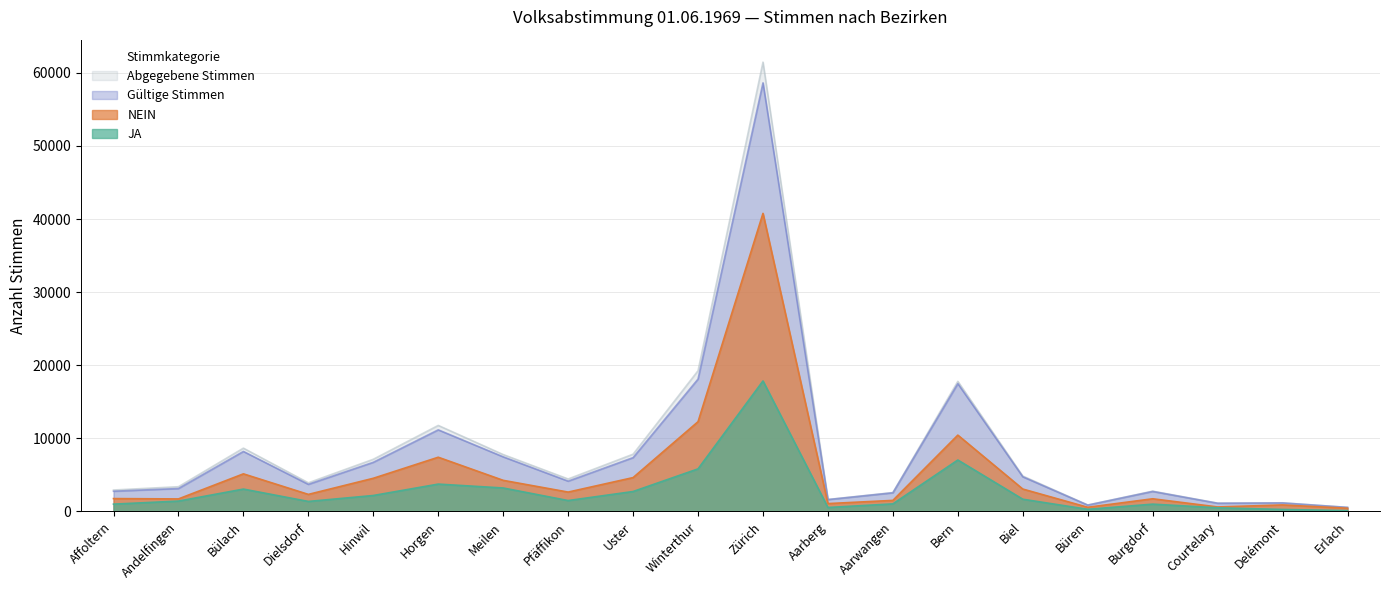

True or false: JA and NEIN intersect in this chart.

False